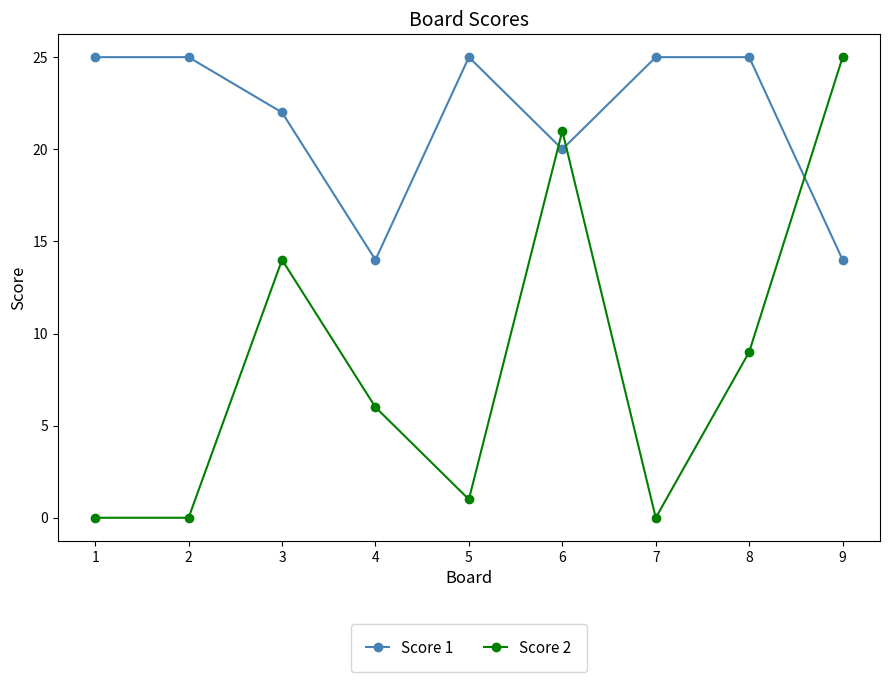

True or false: Score 2 and Score 1 intersect in this chart.

True